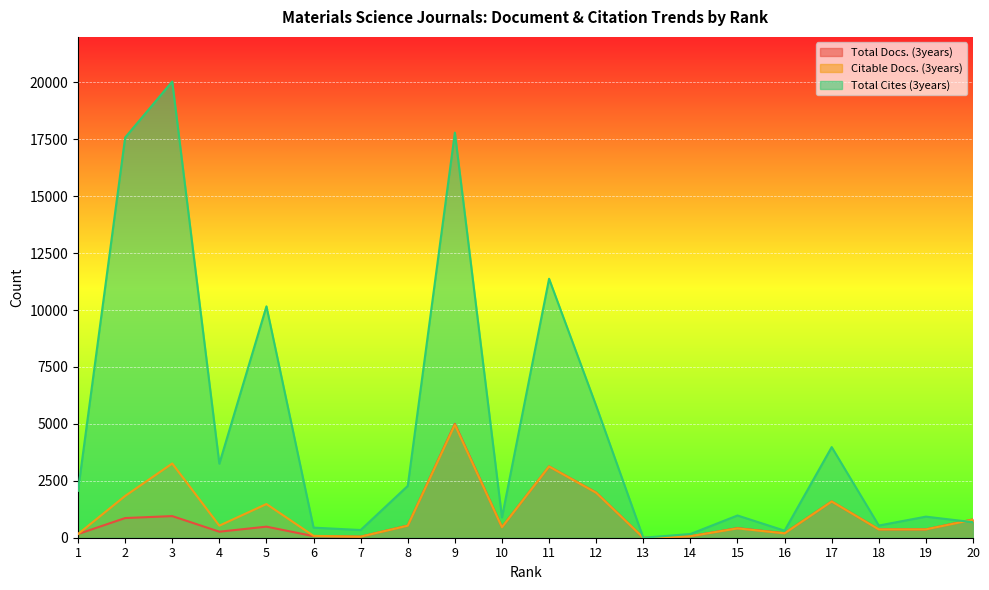

Rank the series by their maximum value, from lowest to highest.

Citable Docs. (3years), Total Docs. (3years), Total Cites (3years)